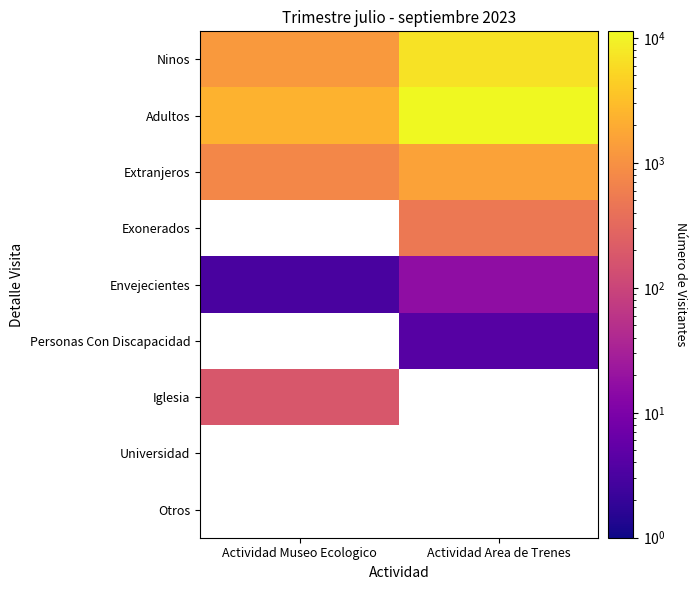

What is the sum of all Adultos values?

13587.0